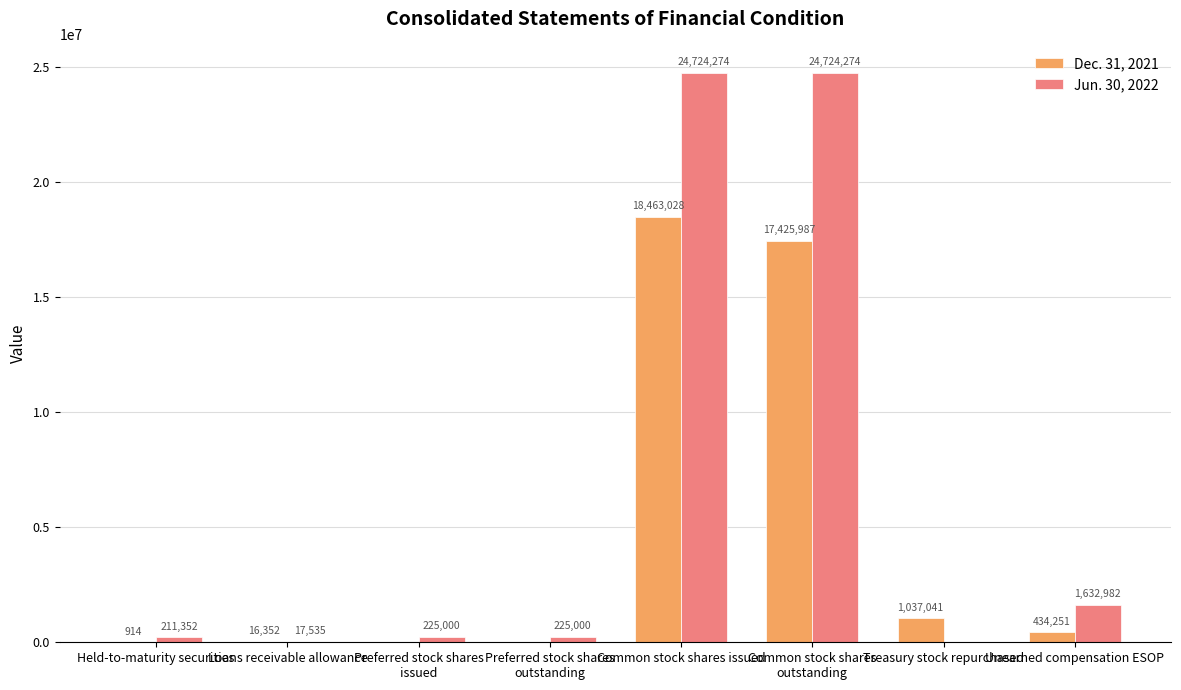

Which series has the widest spread of values?

Jun. 30, 2022